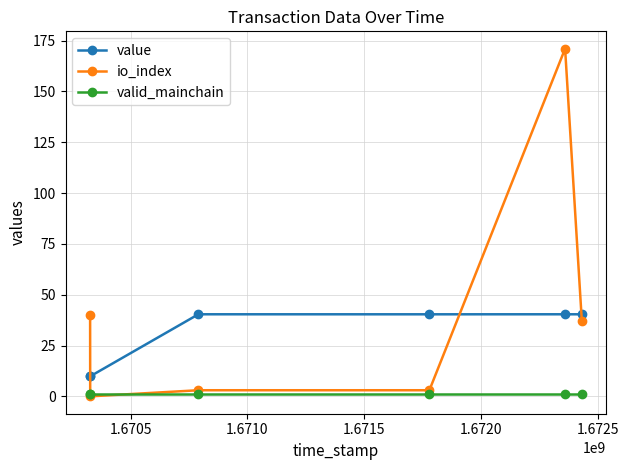

At how many categories does at least one series exceed 87?

1